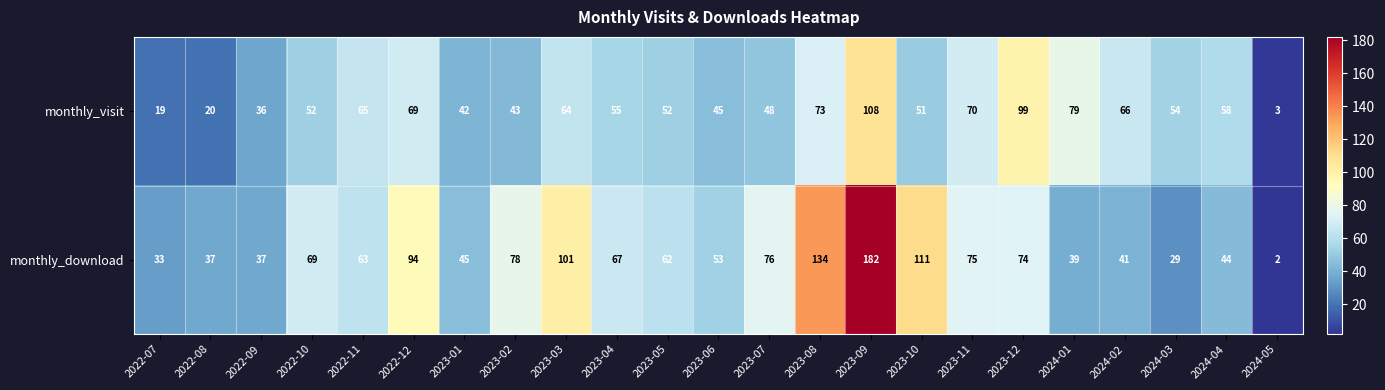

Rank the series by their average value, from highest to lowest.

monthly_download, monthly_visit